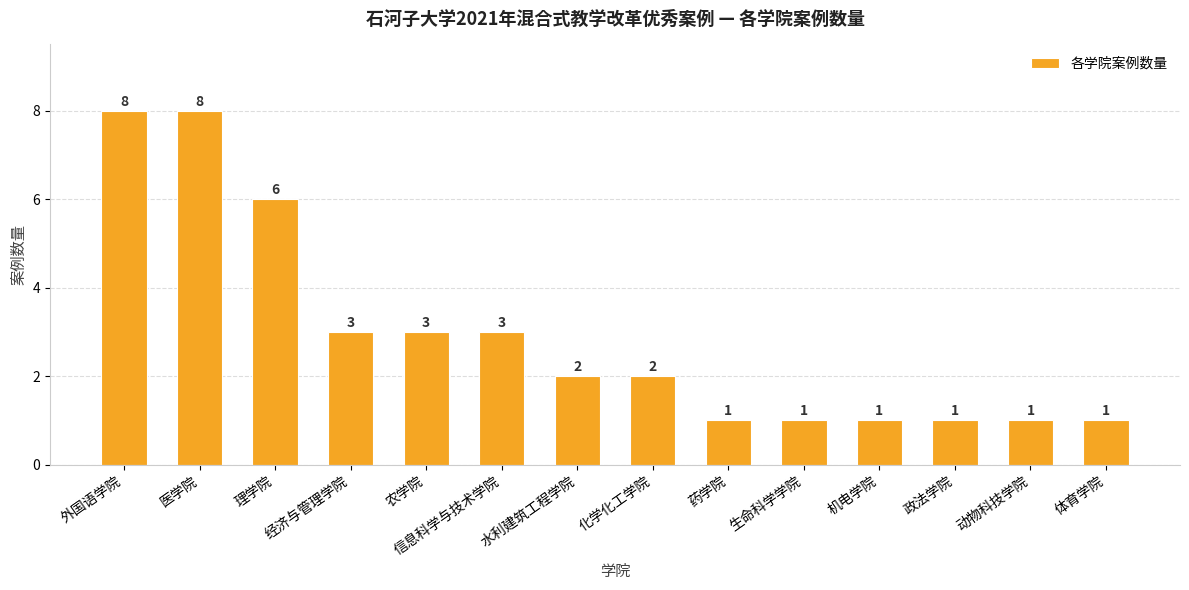

What is the average value?

3